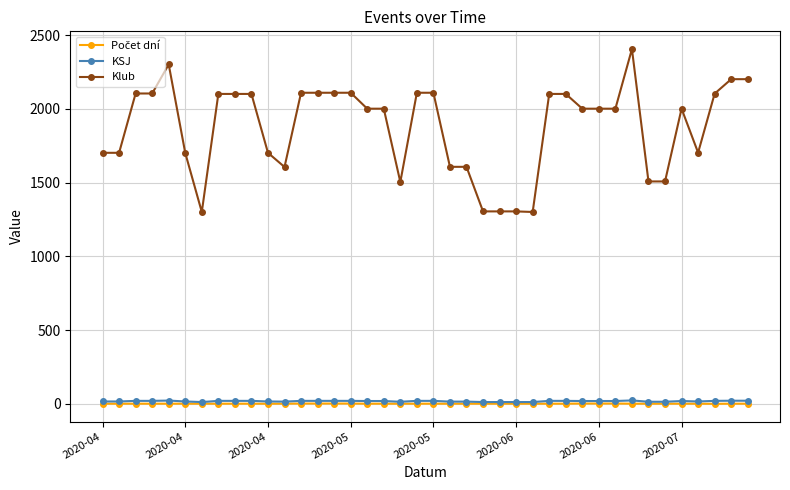

What is the greatest value displayed?

2405